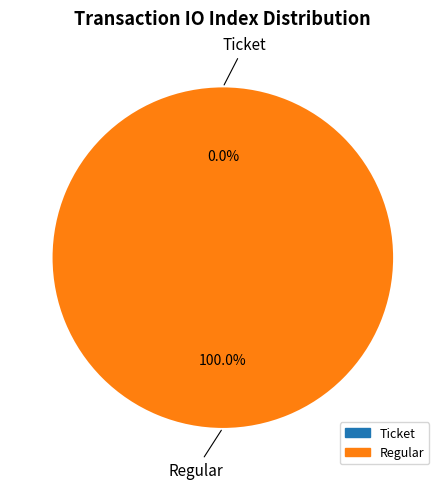

To the nearest percent, what percentage of the pie is Regular?

100%